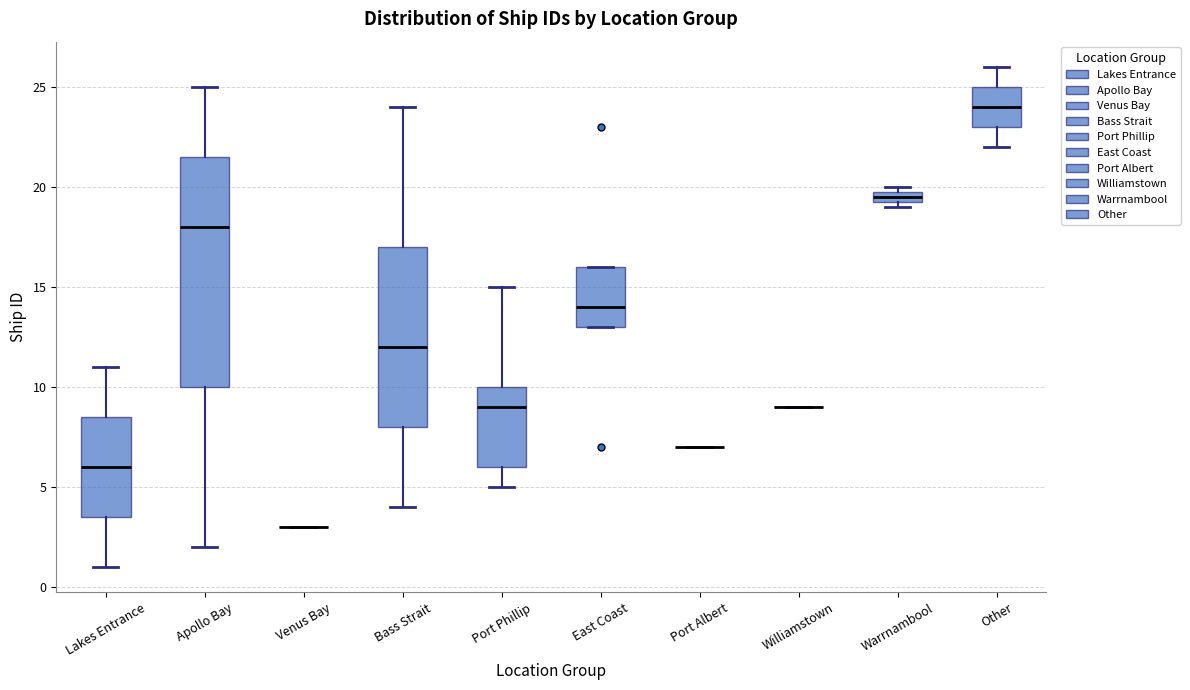

Where does the median line of the box for Bass Strait sit on the y-axis? The values are not printed on the chart, so give them approximately, as read against the axis.

12.0